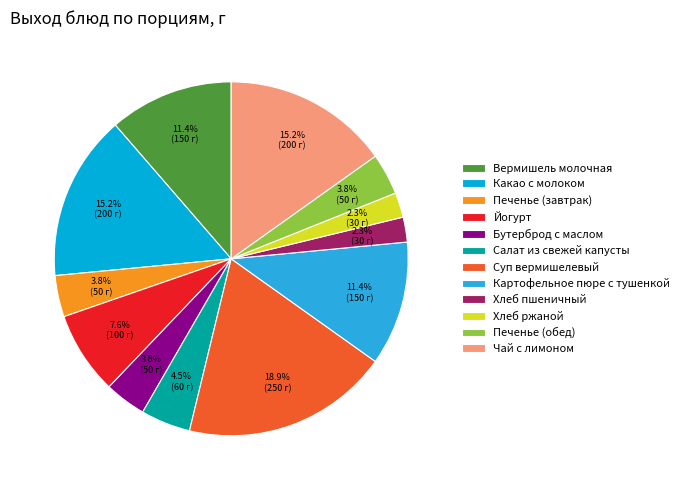

Is there any slice that represents more than half of the pie?

No